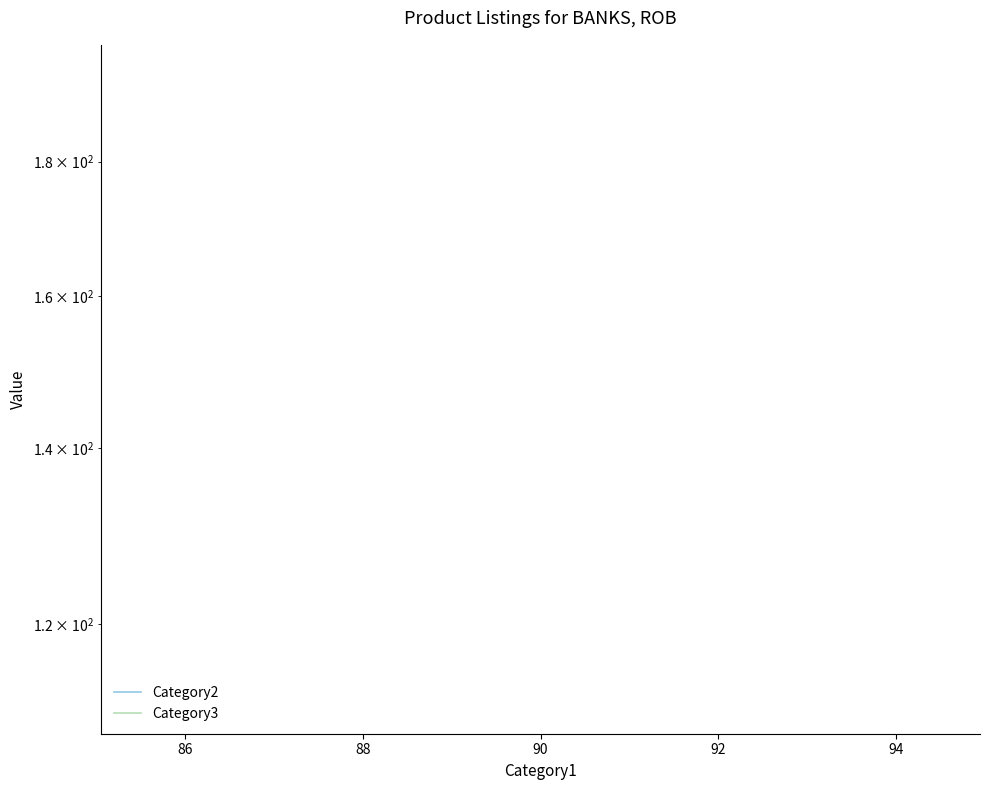

How many data points does each series have?

2